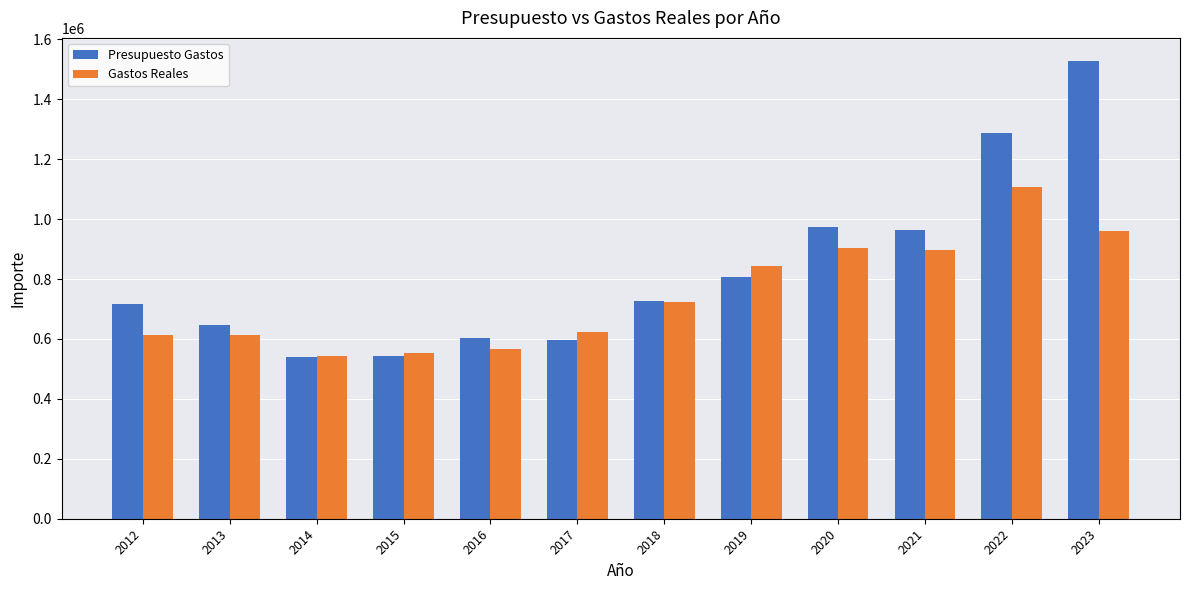

What is the value of the Presupuesto Gastos bar at the 8th from the left?

805887.0